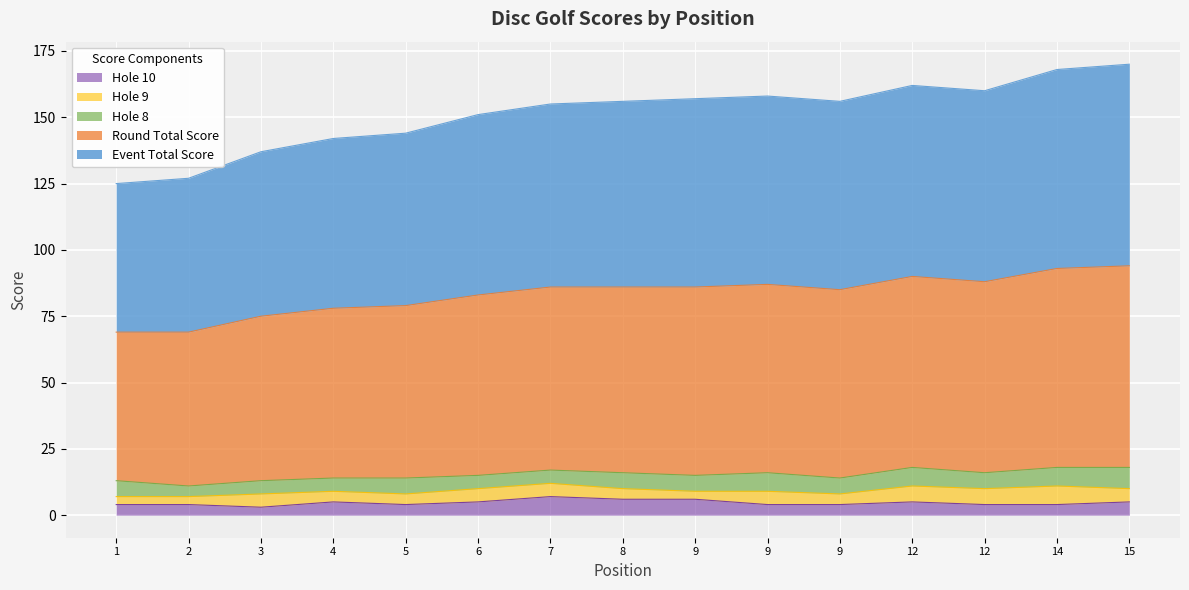

Which has a higher value, 9 or 7?

9